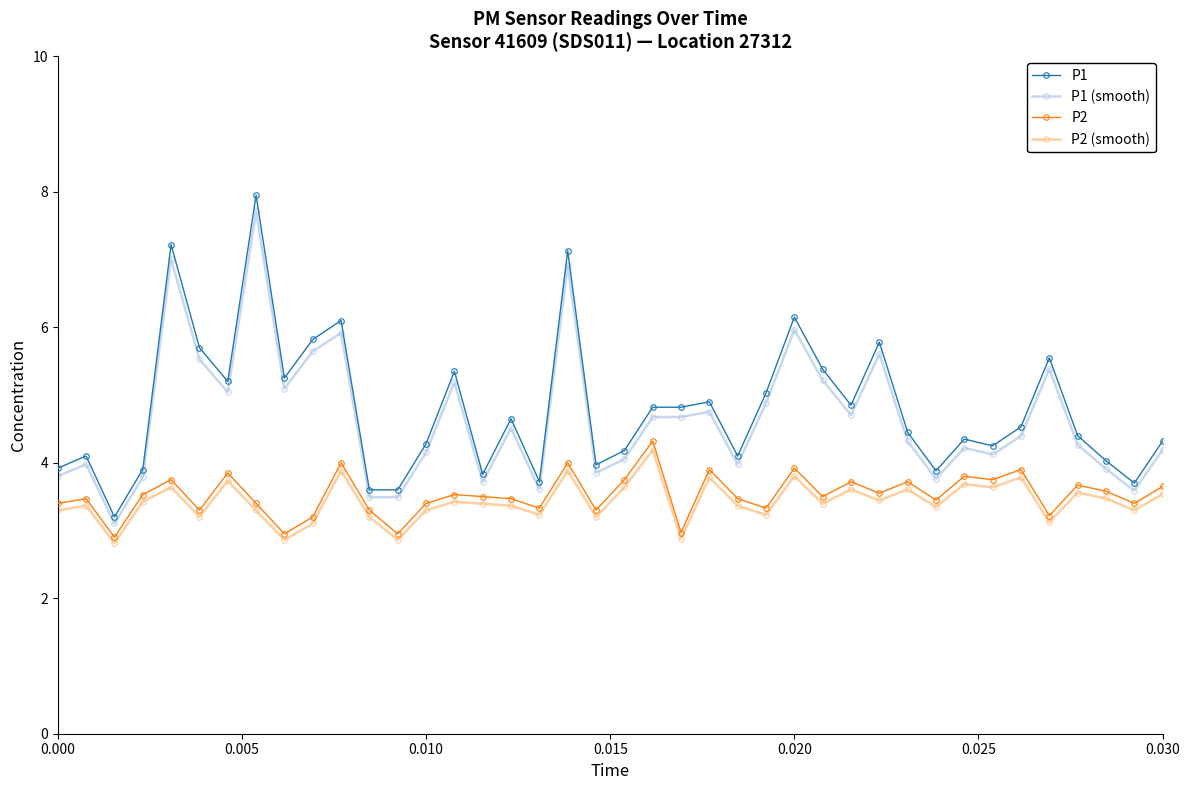

Count the number of data series in this chart.

4